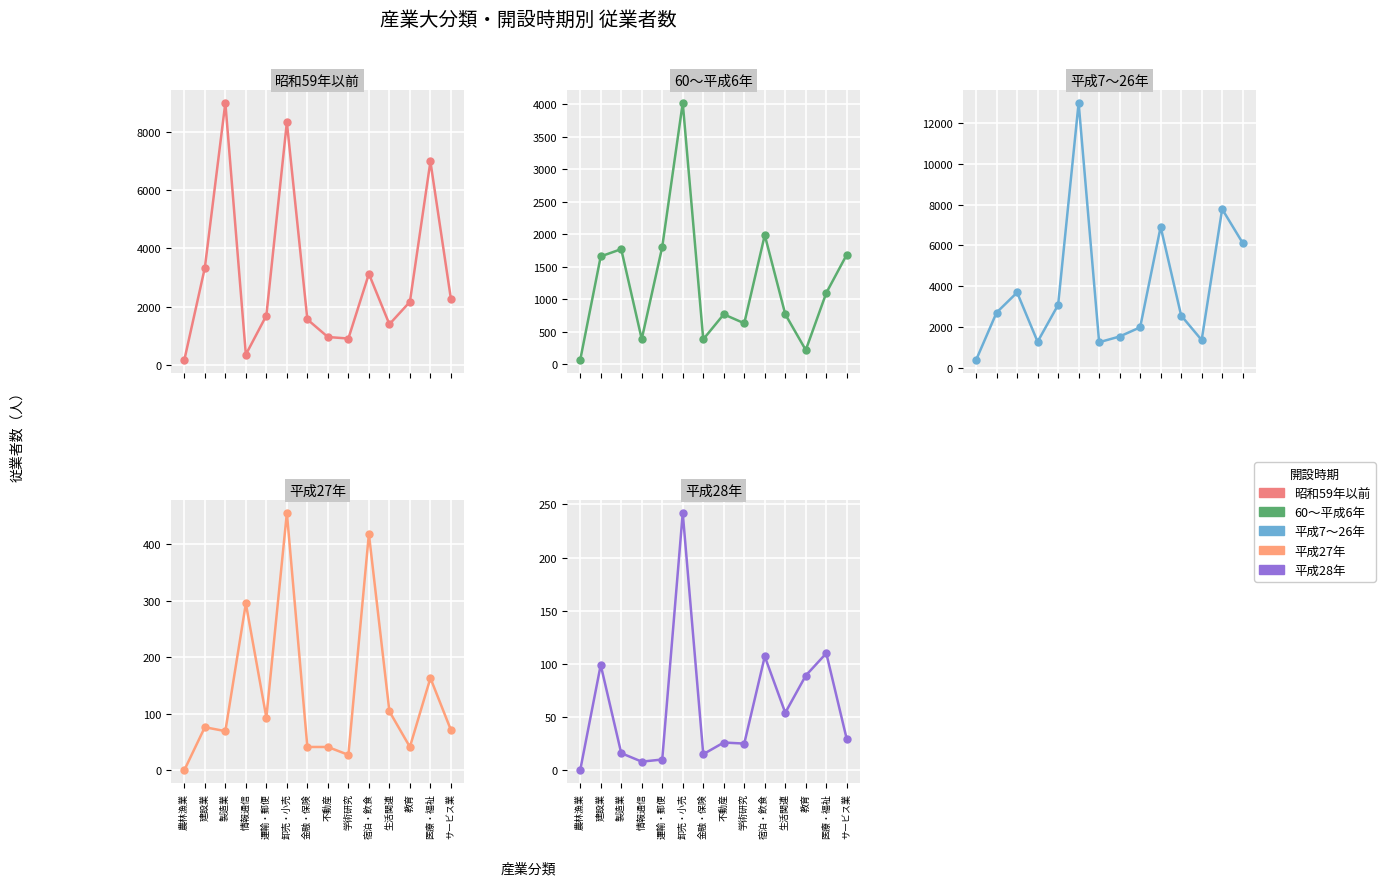

The 平成7～26年 series shows 1246 at 金融・保険. True or false?

True